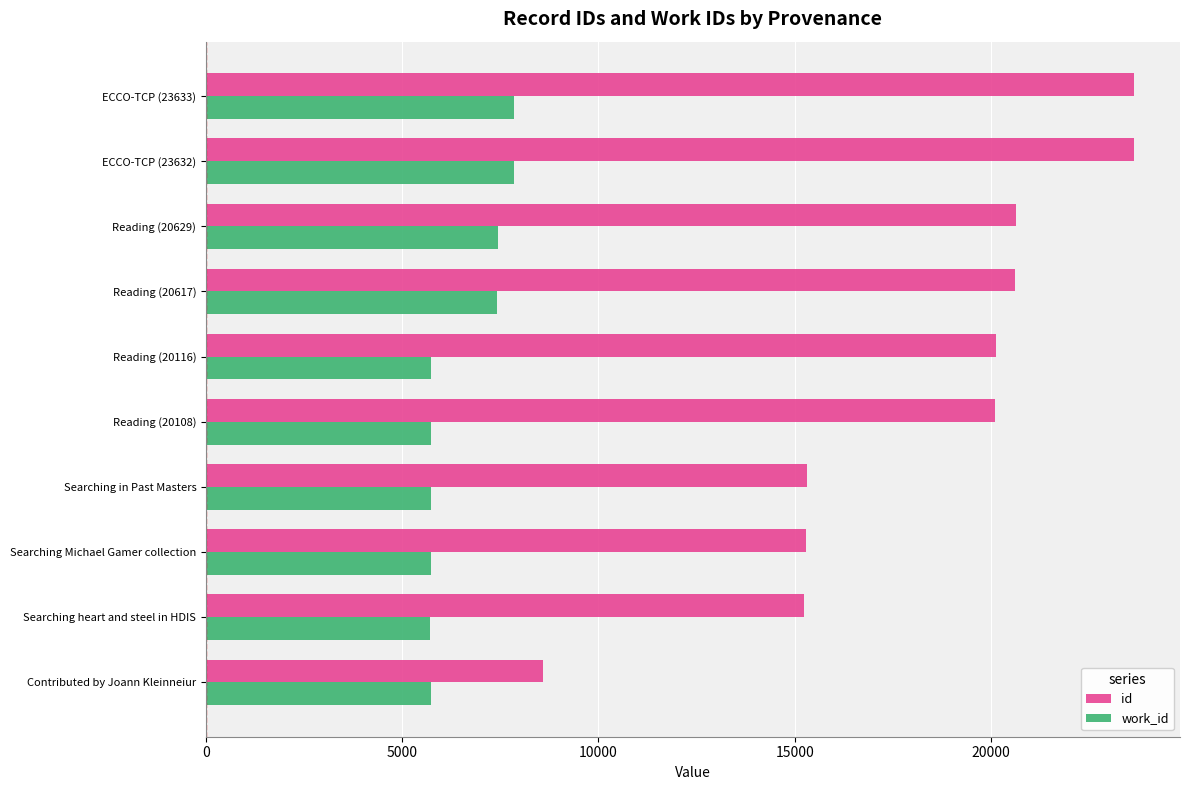

Is the value of id at Reading (20108) greater than the value of work_id at ECCO-TCP (23633)?

Yes